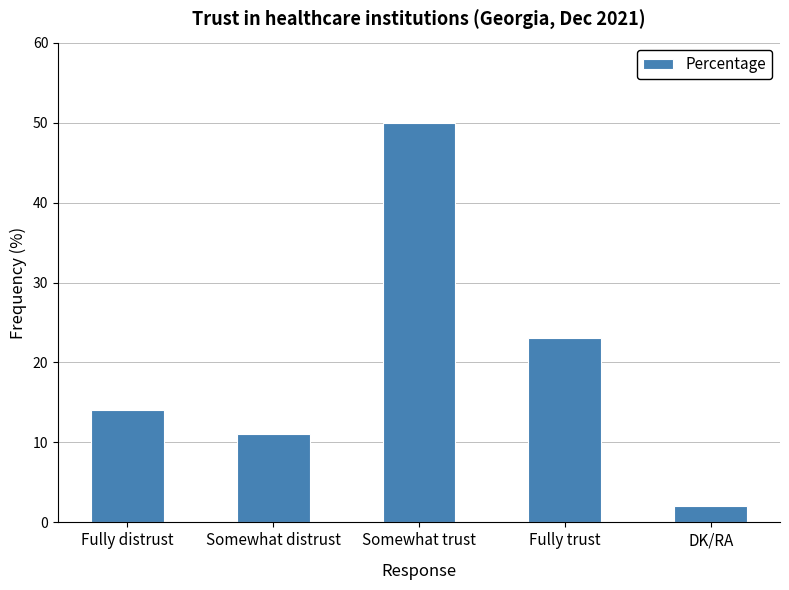

What is the label of the 3rd bar from the right?

Somewhat trust